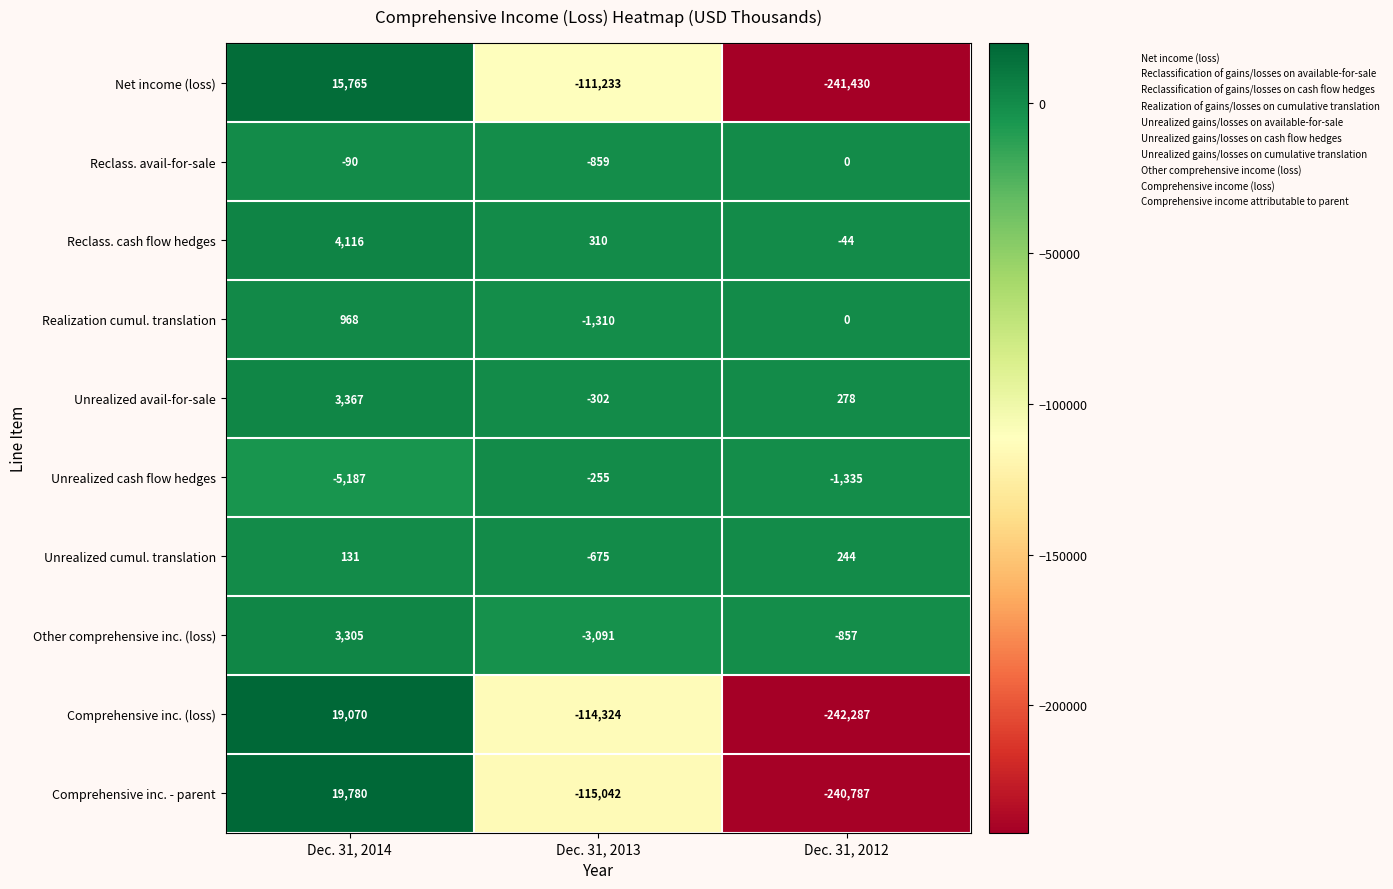

Which series changed the most between Dec. 31, 2013 and Dec. 31, 2012?

Net income (loss)